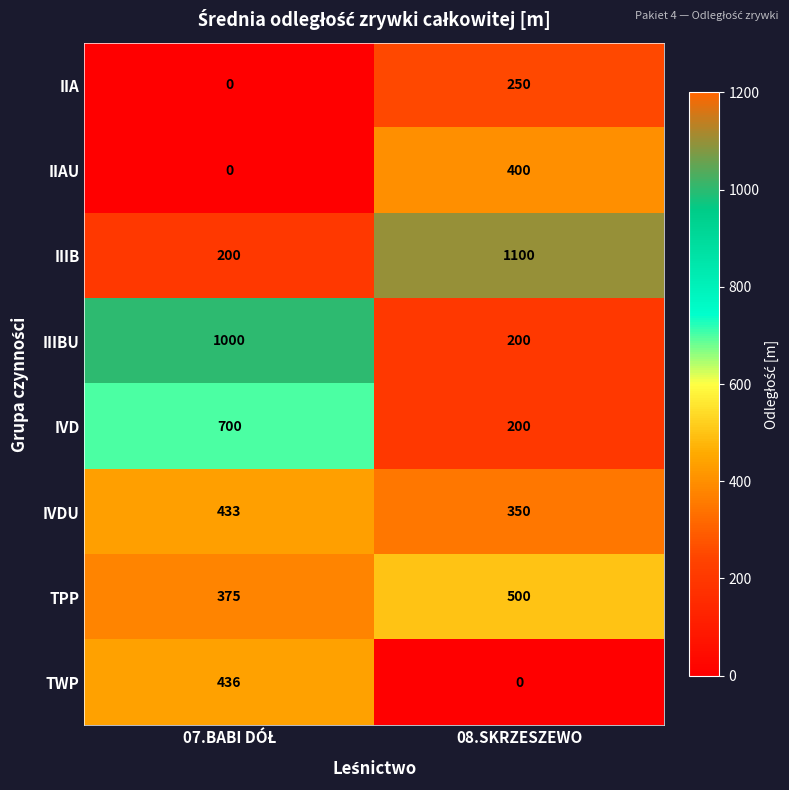

Which series has the largest total across all categories?

IIIB